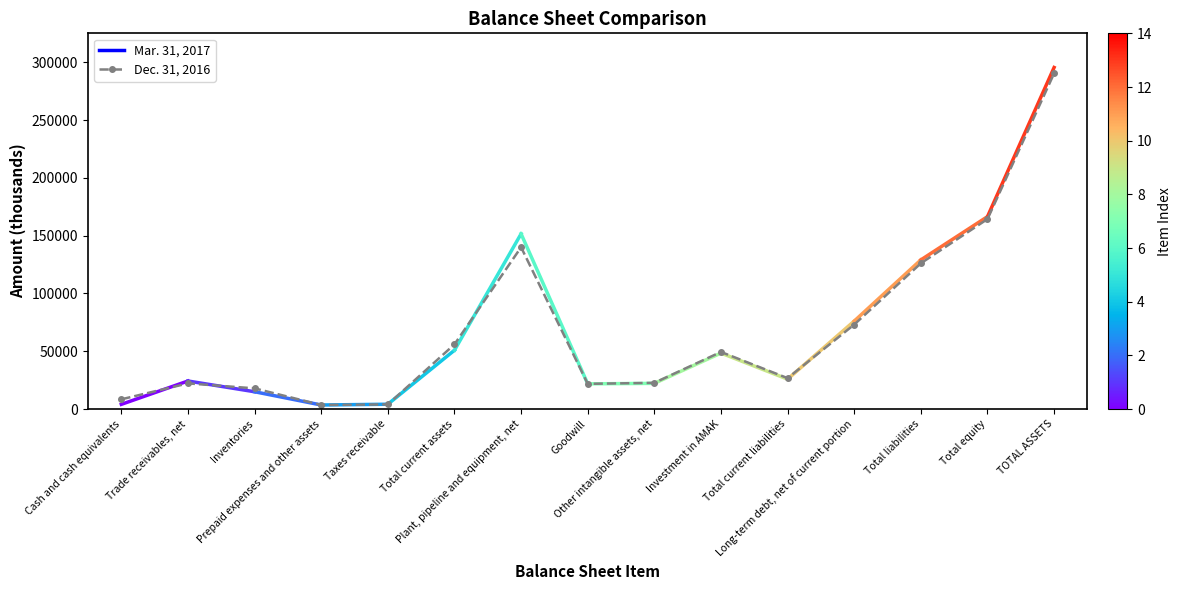

How many lines are shown in the chart?

1